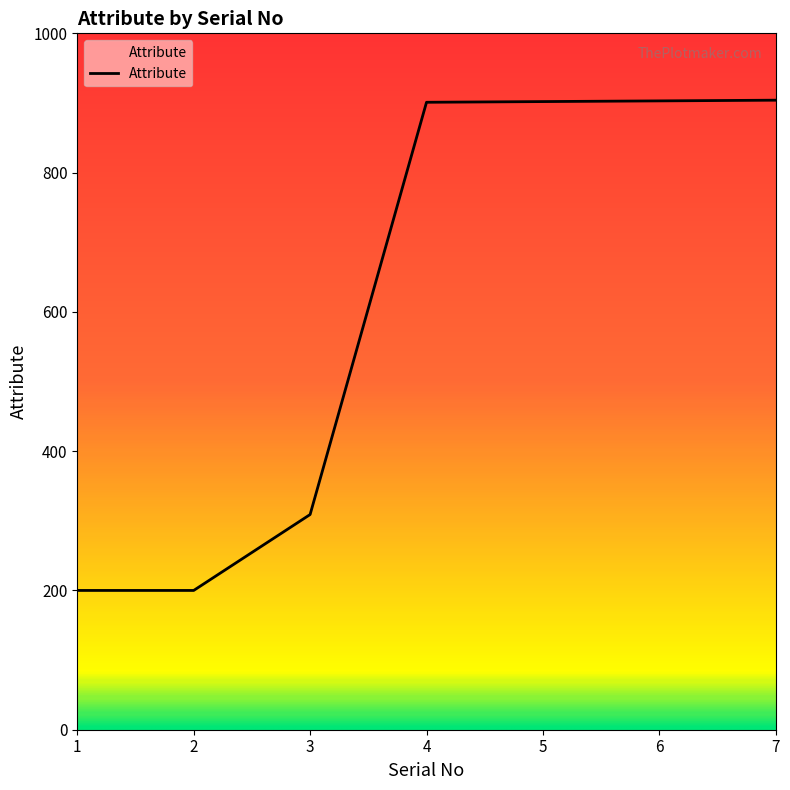

True or false: there are more than 2 points higher than both neighbors.

False